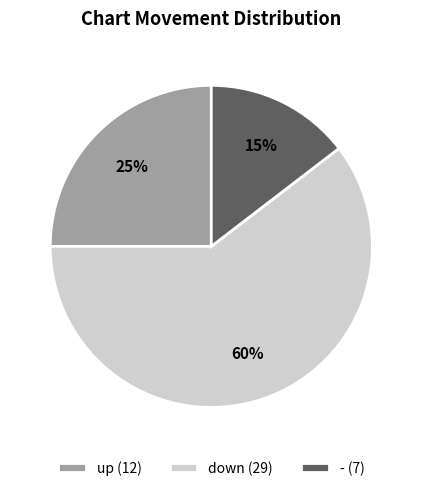

Between down (29) and up (12), which is larger?

down (29)